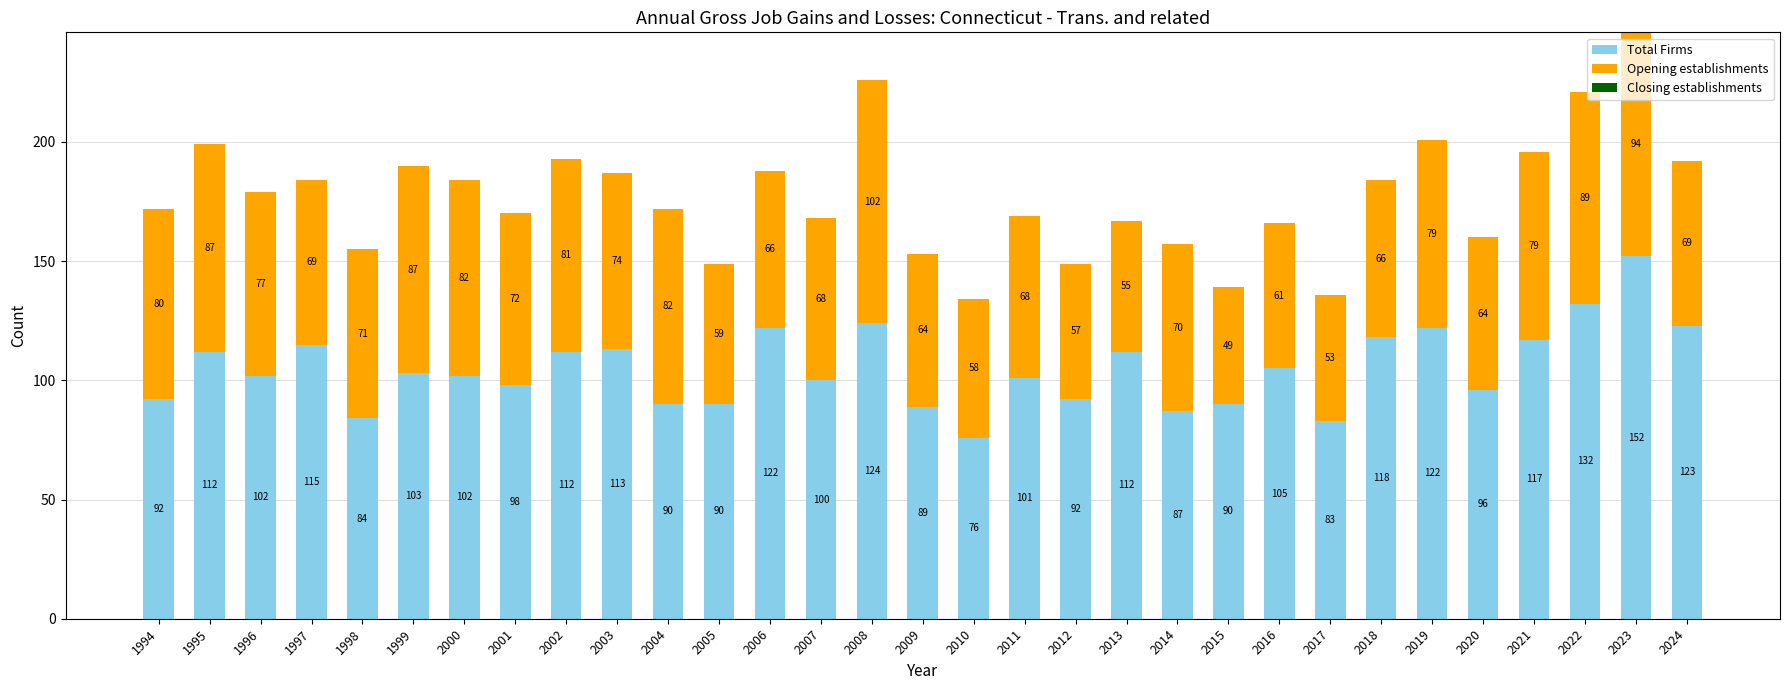

At which label does Total Firms first exceed 102?

1995